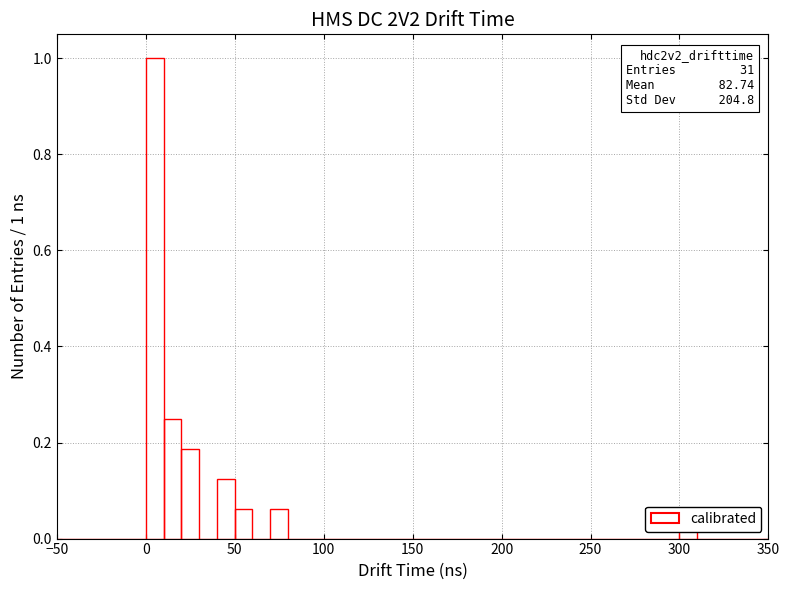

Around what value on the x-axis is the tallest bar? Give the approximate position of its centre, as read against the axis.

5